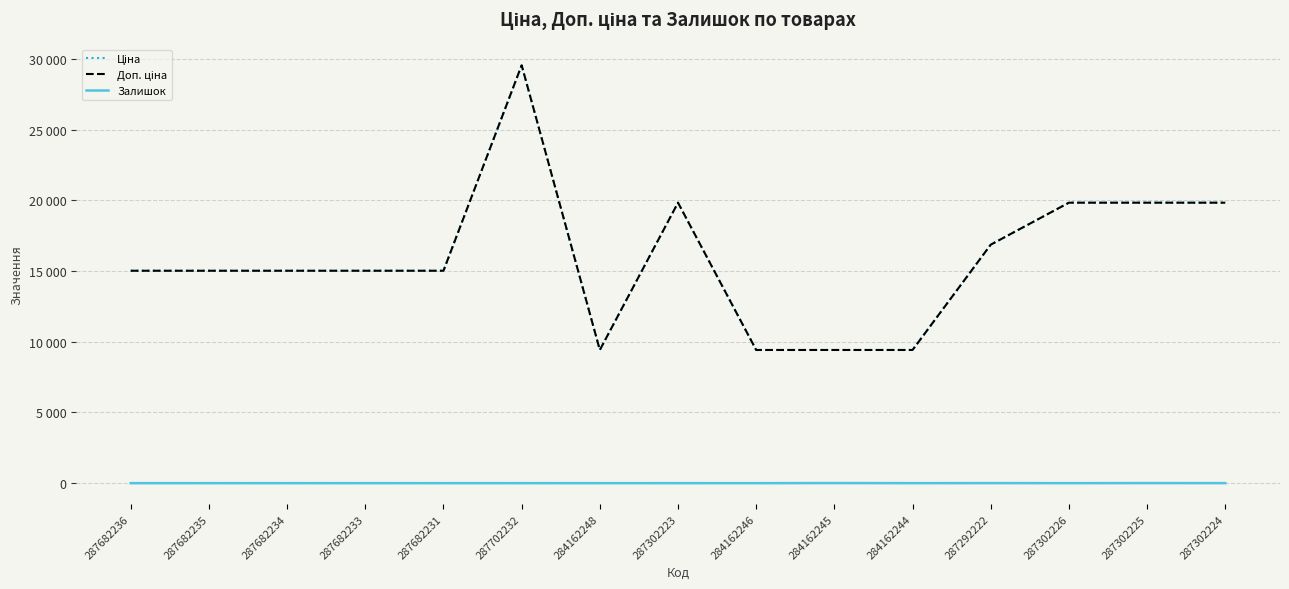

Does the chart display data point markers on the line(s)?

No